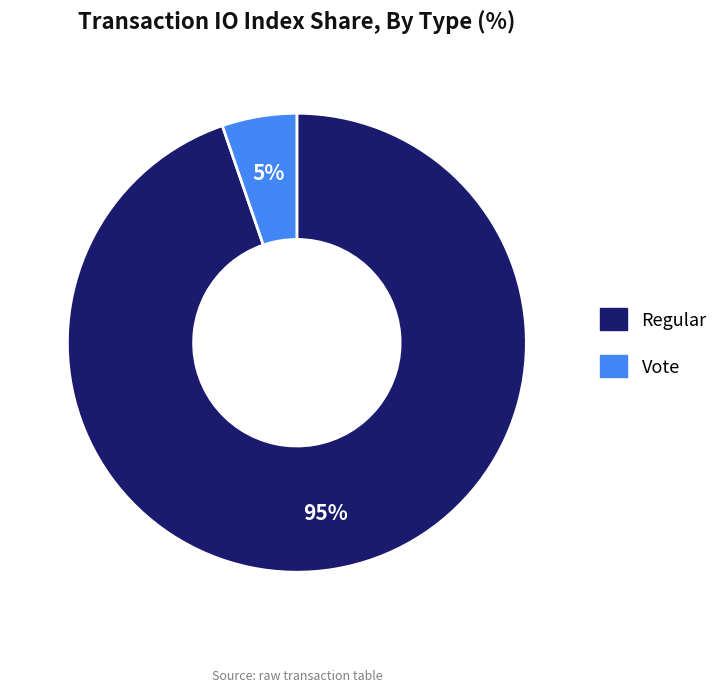

How many segments does this pie chart have?

2